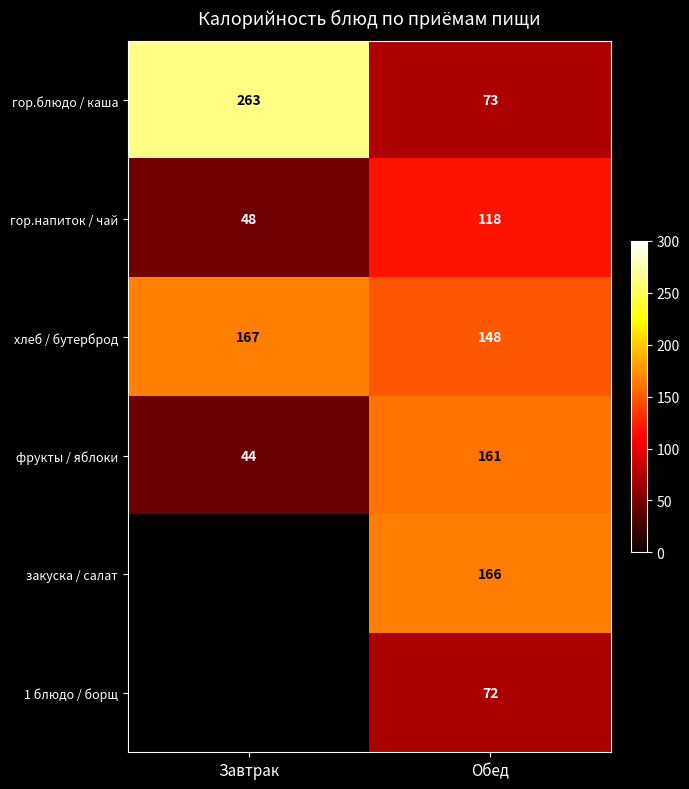

The хлеб / бутерброд series shows 226.4 at Завтрак. True or false?

False